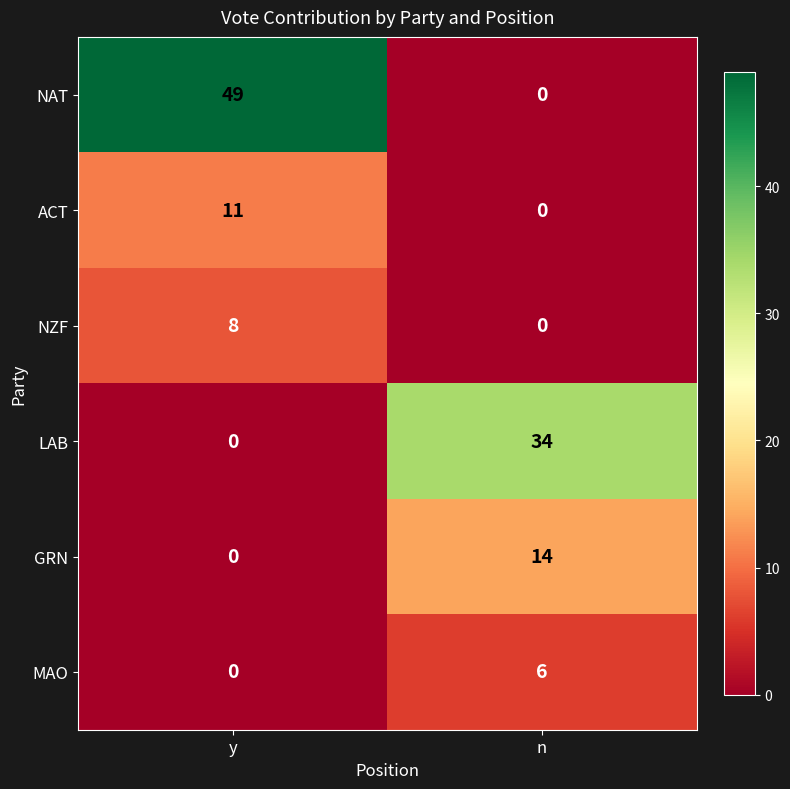

How many data points does each series have?

2